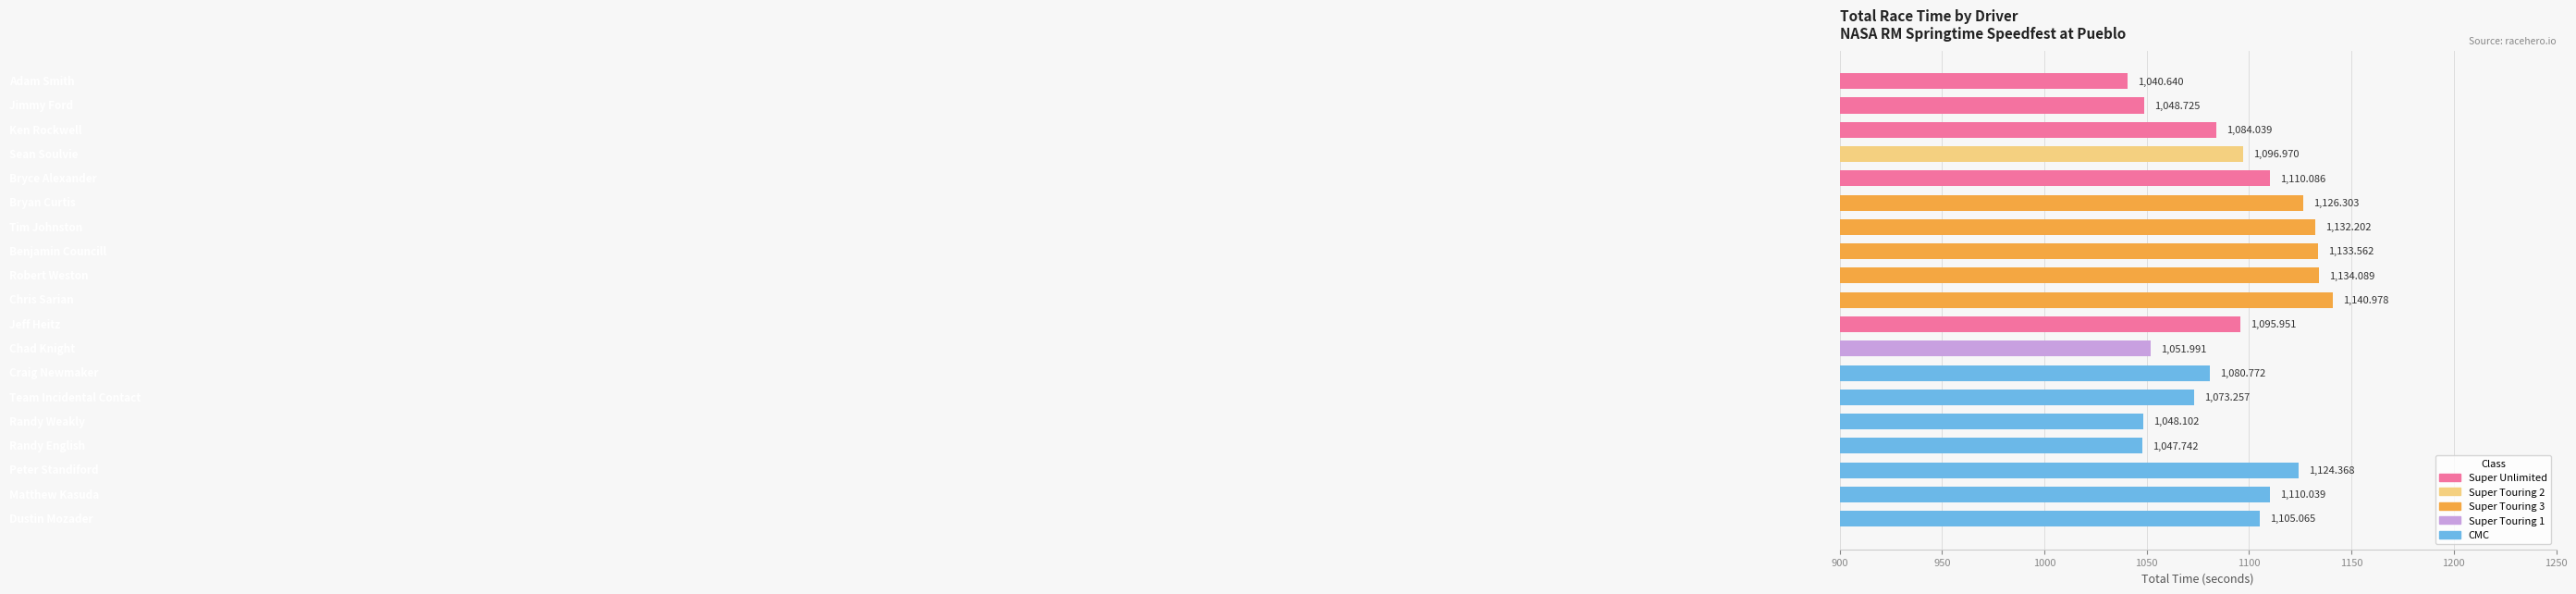

What is the difference between the maximum and minimum values?

100.3